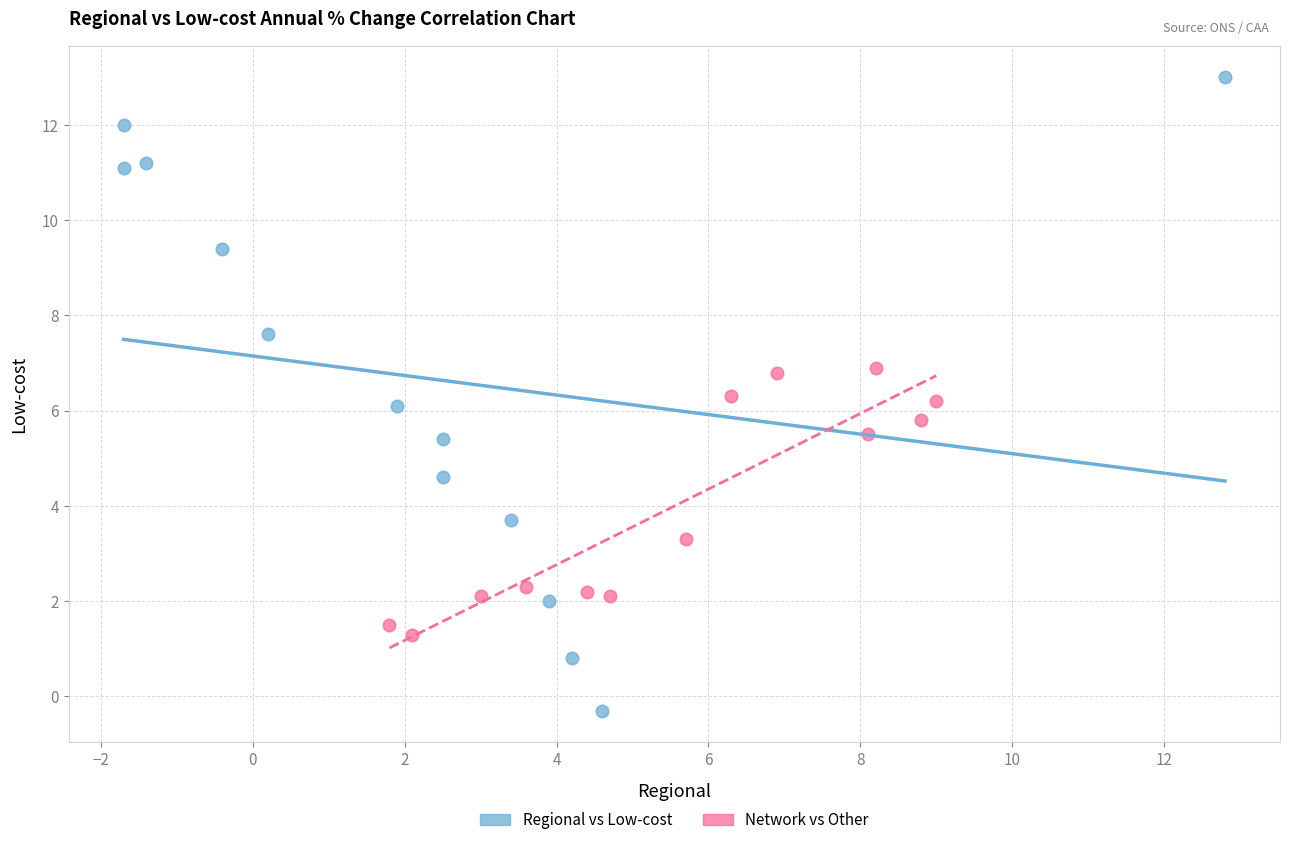

Which series contains the highest Y value?

Regional vs Low-cost